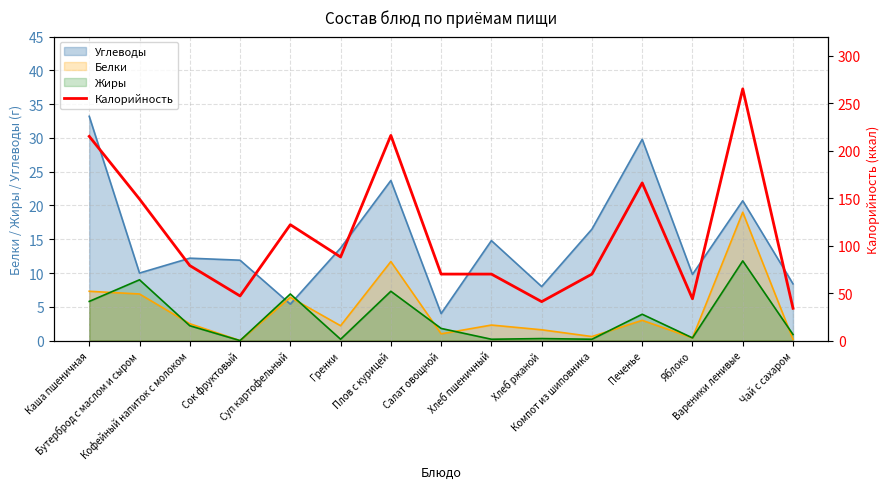

Reading left to right, transcribe all the data shown in this chart.

Каша пшеничная=215	Бутерброд с маслом и сыром=149	Кофейный напиток с молоком=79	Сок фруктовый=47	Суп картофельный=122	Гренки=88	Плов с курицей=216	Салат овощной=70	Хлеб пшеничный=70	Хлеб ржаной=41	Компот из шиповника=70	Печенье=166	Яблоко=44	Вареники ленивые=265	Чай с сахаром=34